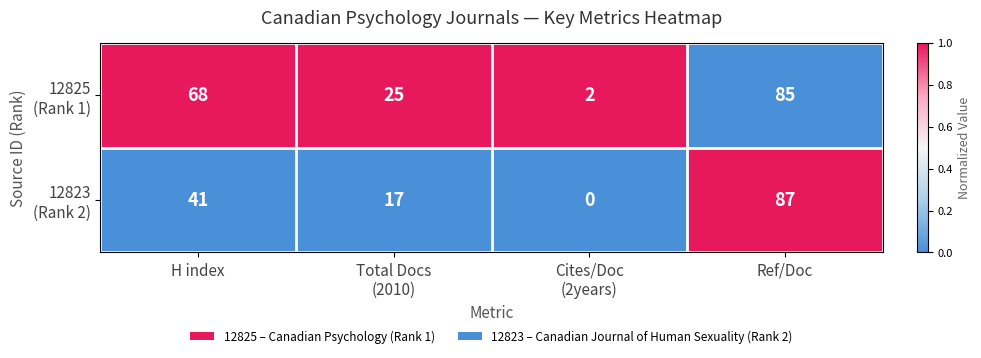

What is the spread (max minus min) of values at H index?

27